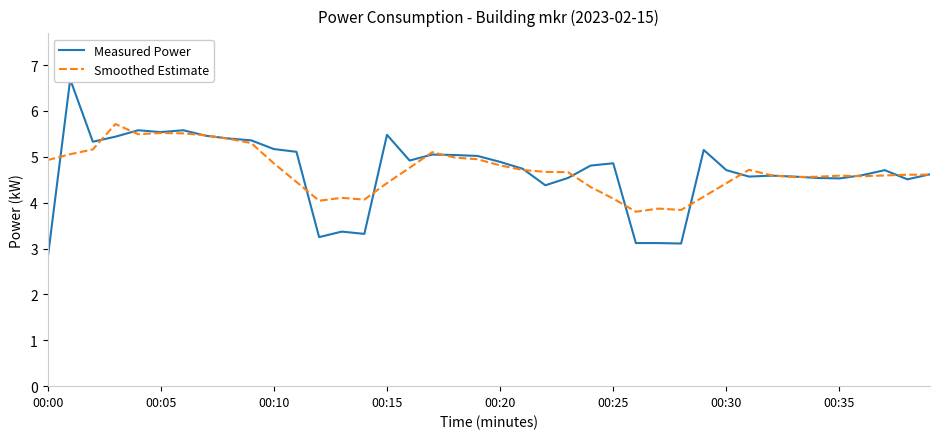

What is the minimum value for Smoothed Estimate?

3.8